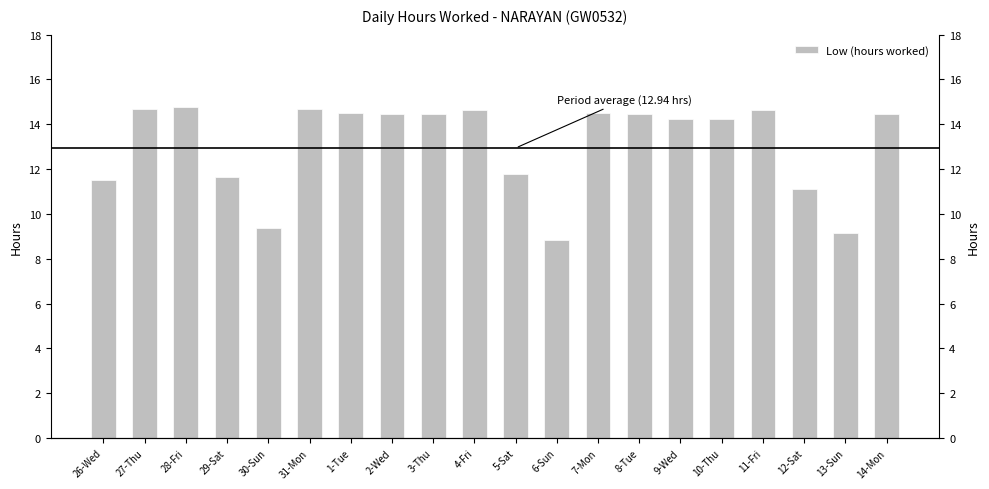

Rank the categories by value from lowest to highest.

6-Sun, 13-Sun, 30-Sun, 12-Sat, 26-Wed, 29-Sat, 5-Sat, 9-Wed, 10-Thu, 3-Thu, 8-Tue, 14-Mon, 2-Wed, 7-Mon, 1-Tue, 4-Fri, 11-Fri, 31-Mon, 27-Thu, 28-Fri